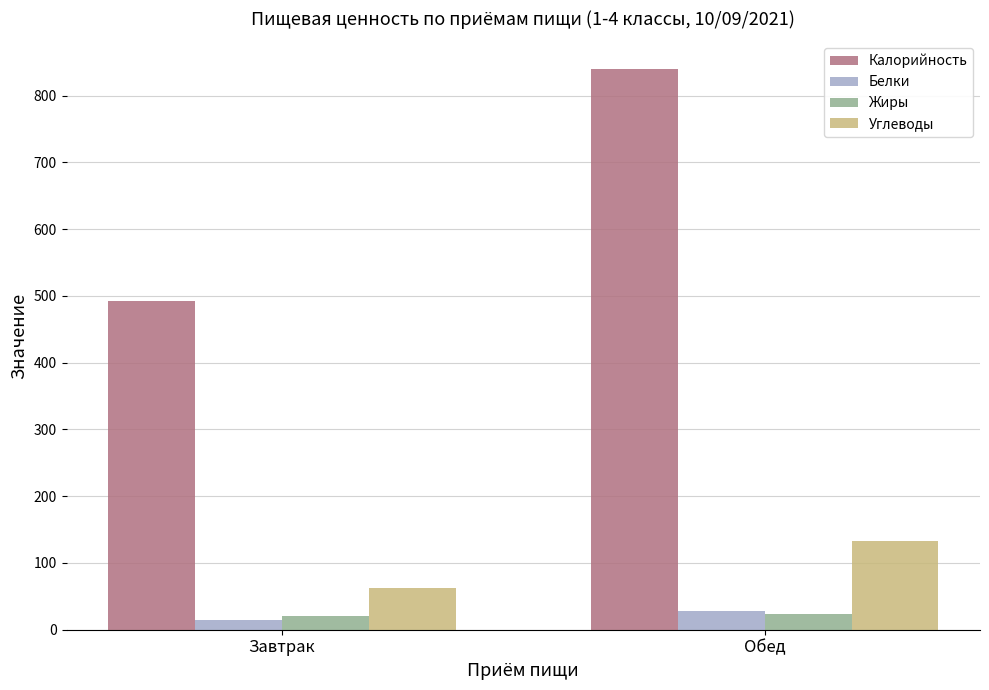

Which category has the highest value across all series?

Обед